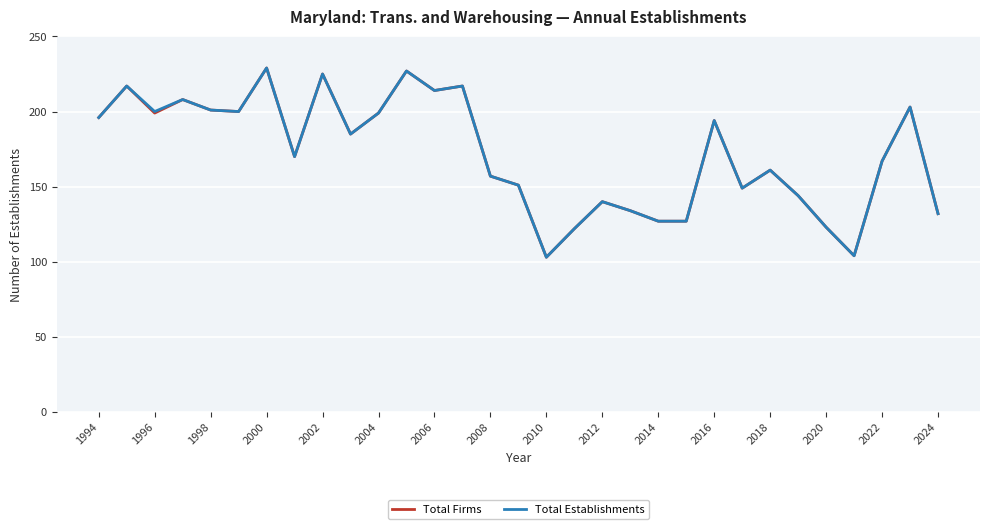

What is the maximum value shown in the chart?

229